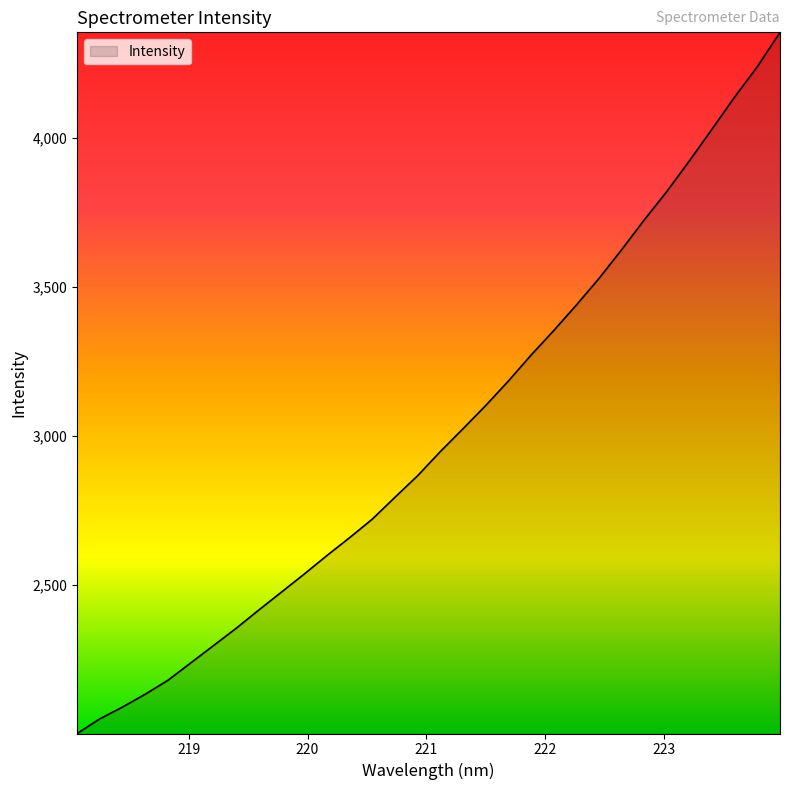

What is the minimum value shown in the chart?

2000.7